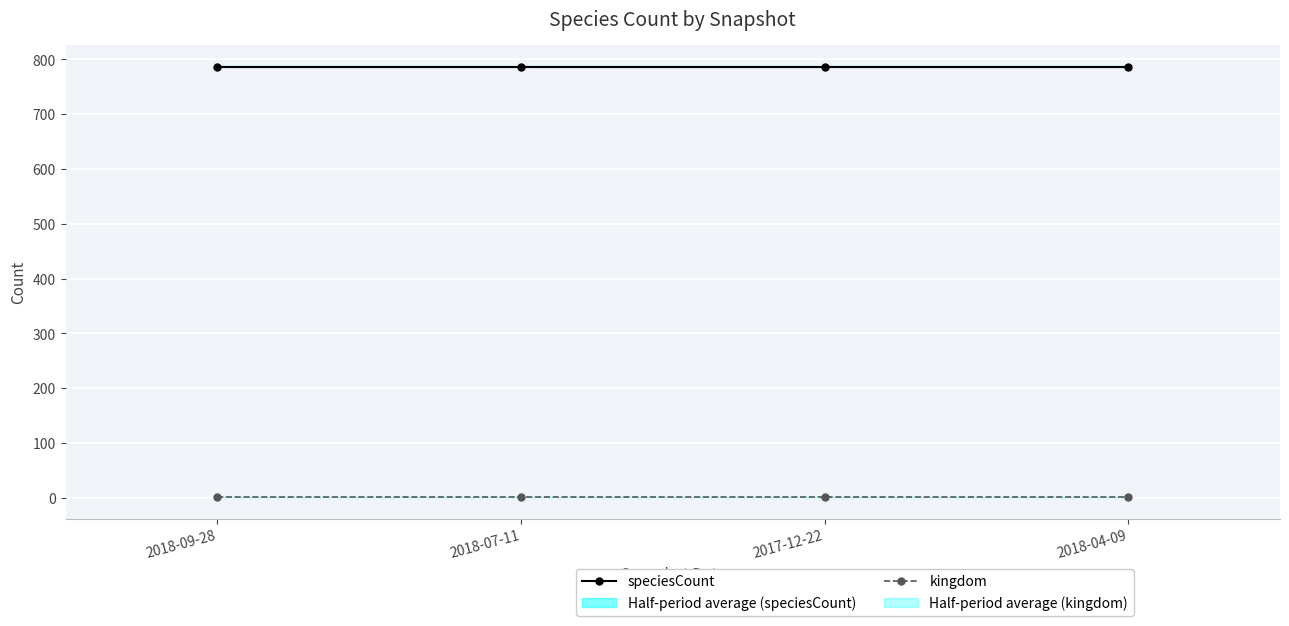

At which category is the sum across all series the highest?

2018-09-28